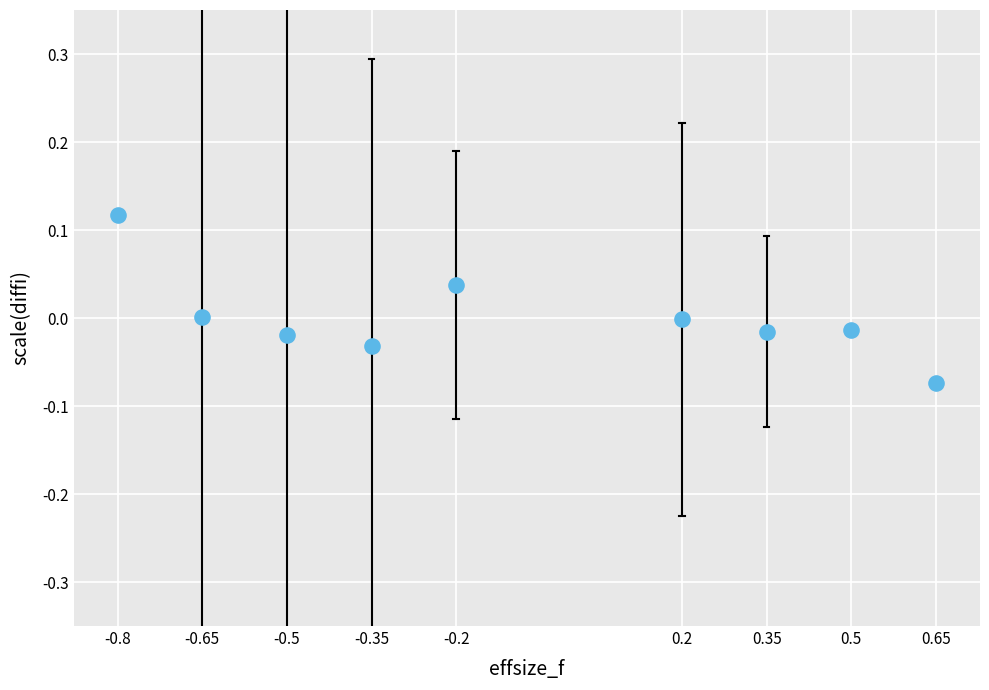

What is the range of X values (max minus min)?

1.5